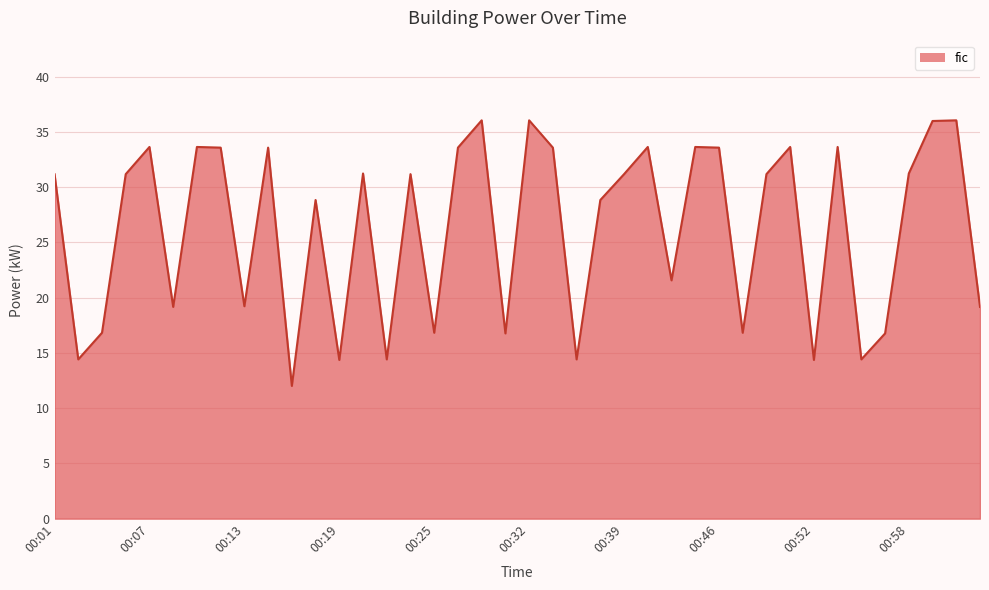

What is the average value?

26.3